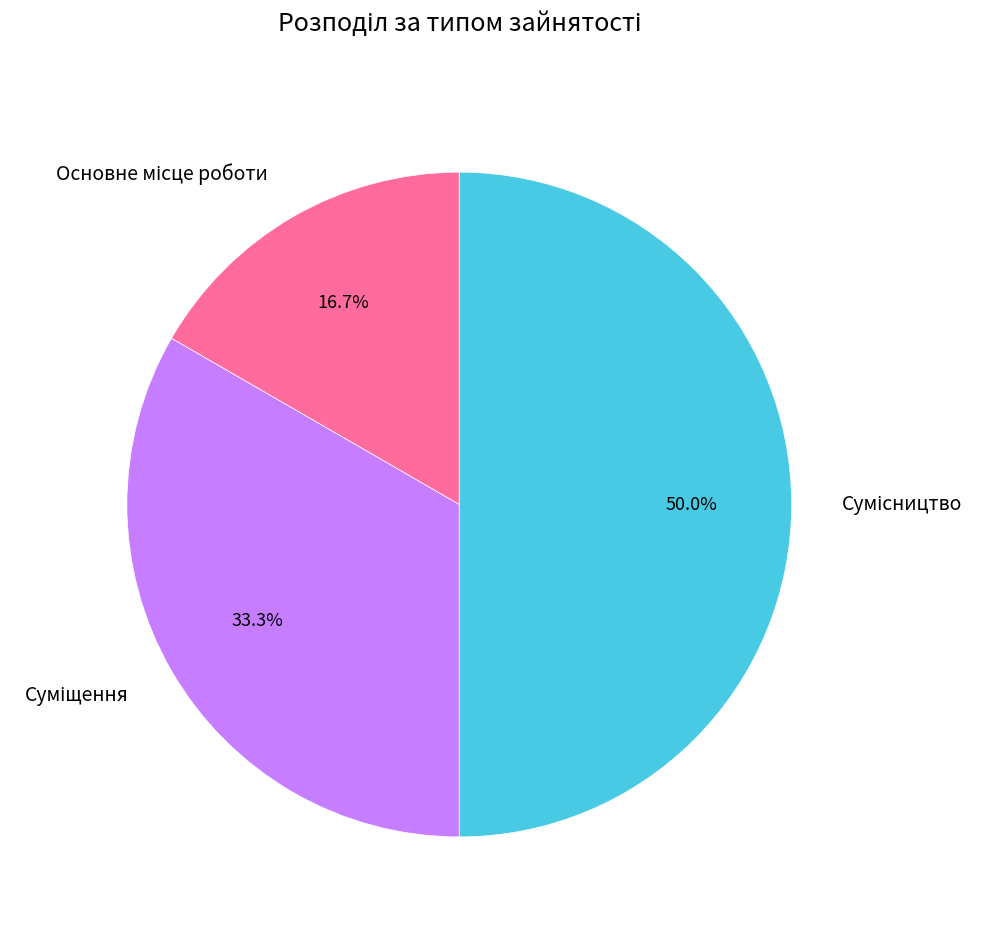

Is it true that Сумісництво is 60% of the pie?

False